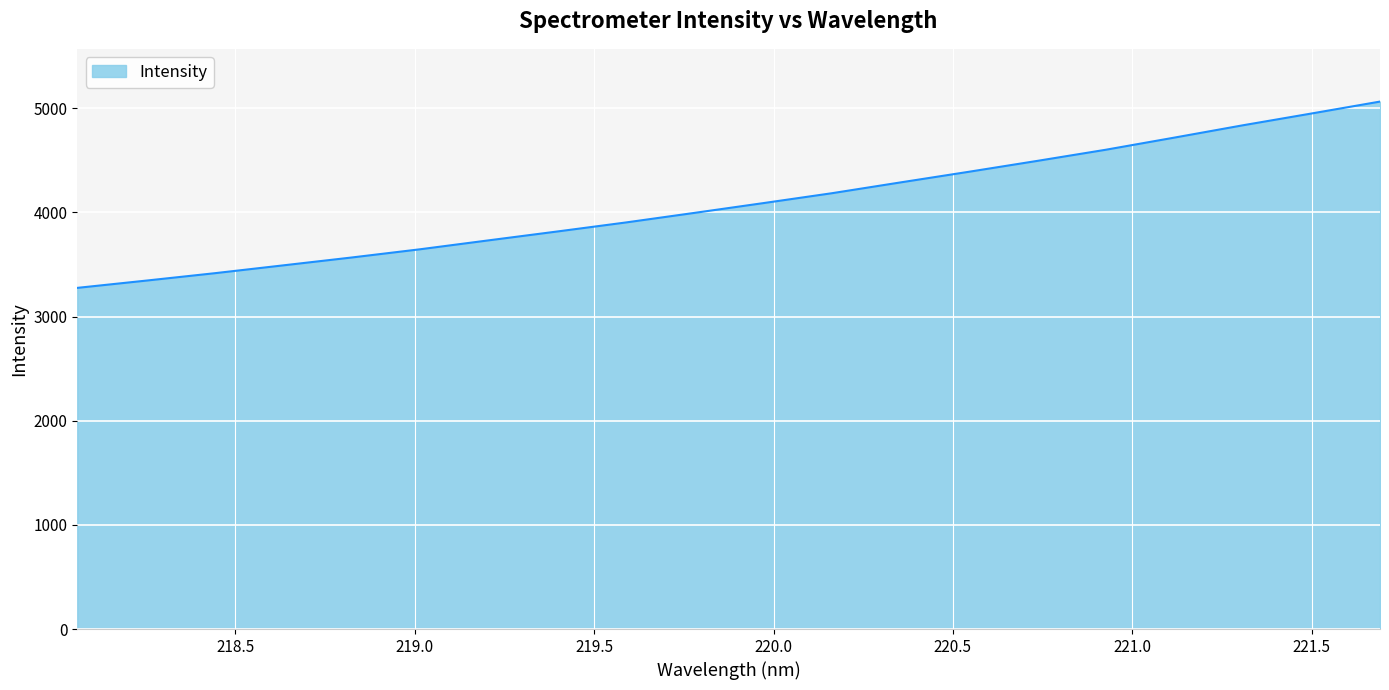

What is the minimum value shown in the chart?

3274.9